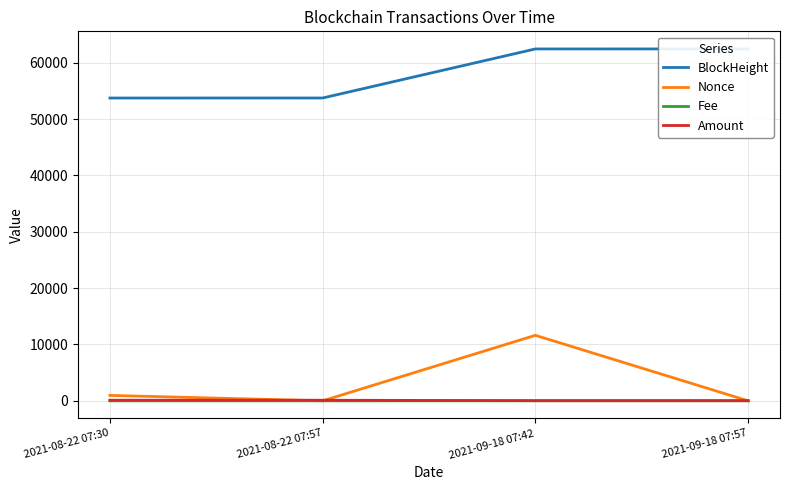

Which category has the lowest value across all series?

2021-08-22 07:57